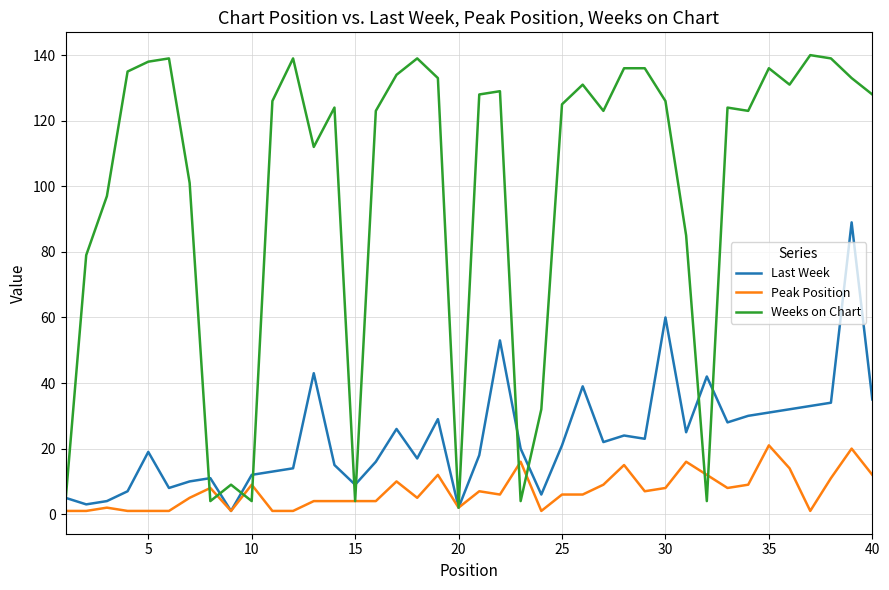

Which series has the largest total across all categories?

Weeks on Chart